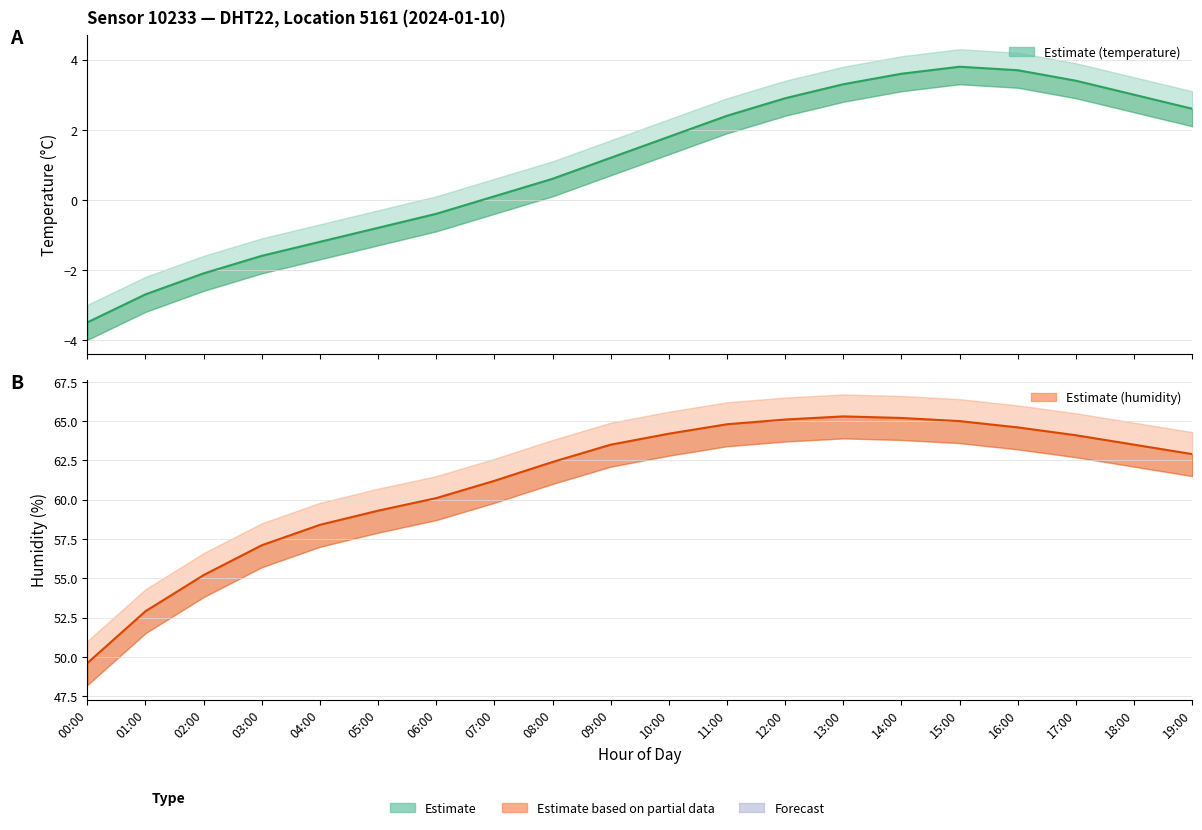

At which category does the chart reach its peak across all series?

13:00